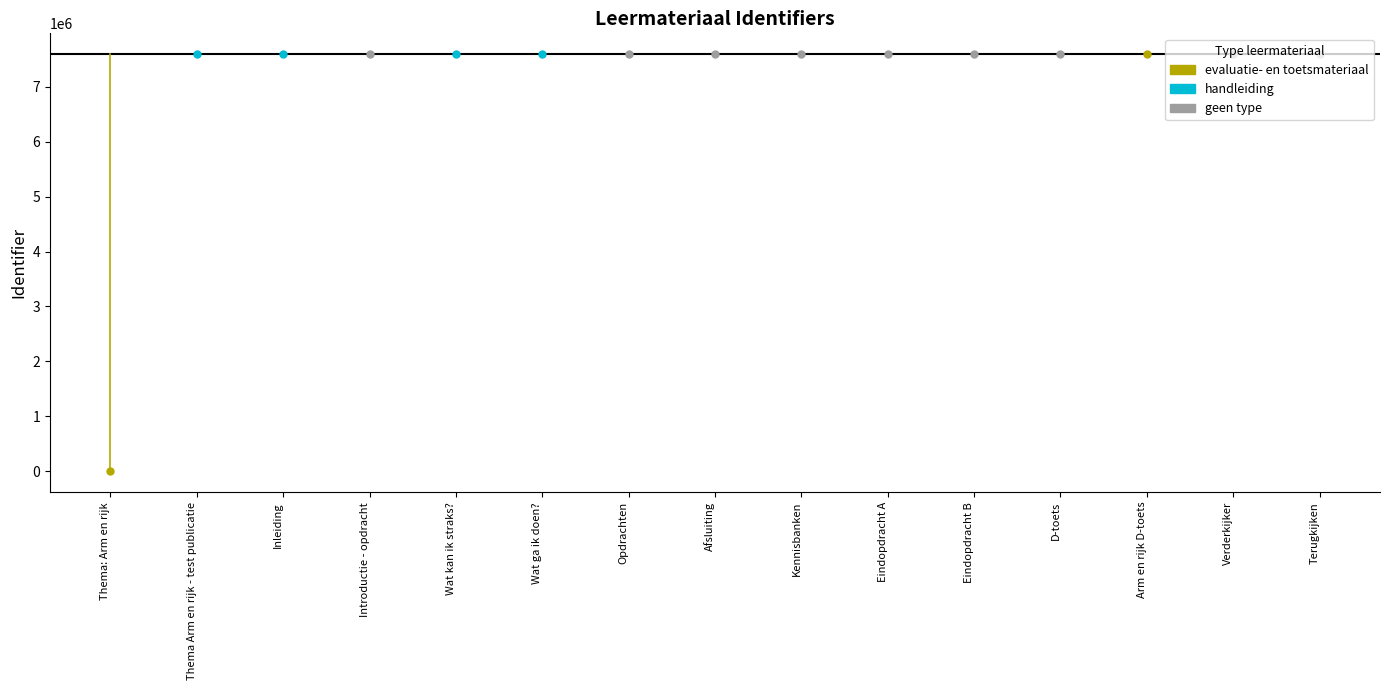

How many data points are less than 7591175?

7